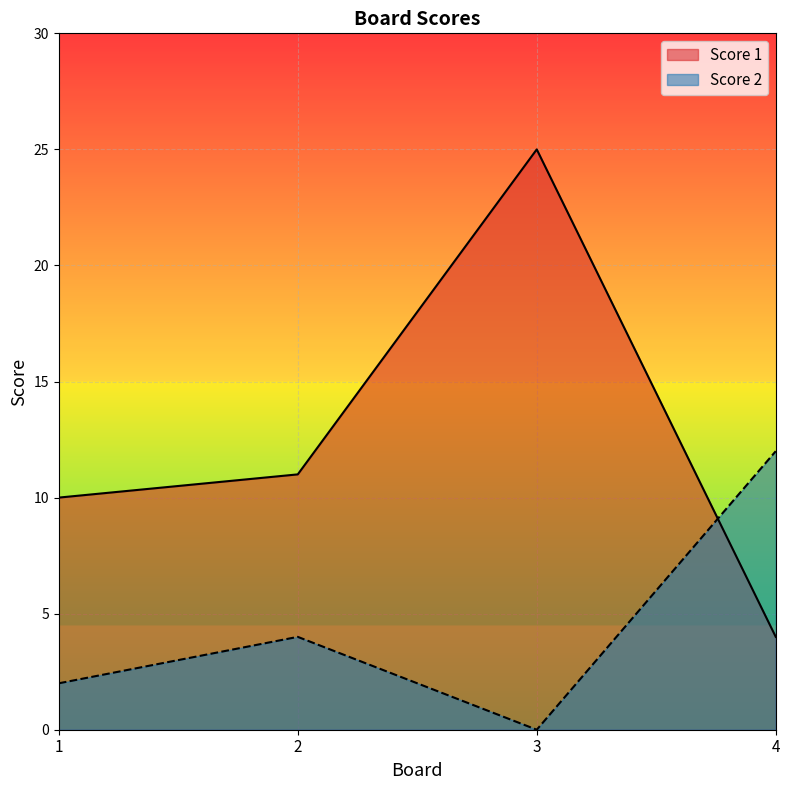

Which has a higher value, 2 or 1?

2